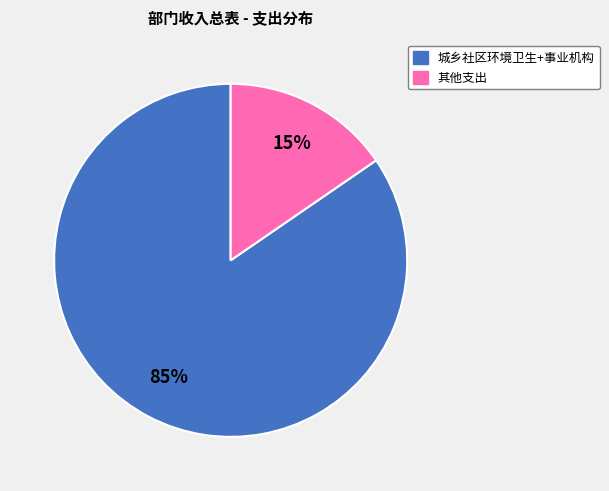

Is there a majority slice in this chart?

Yes